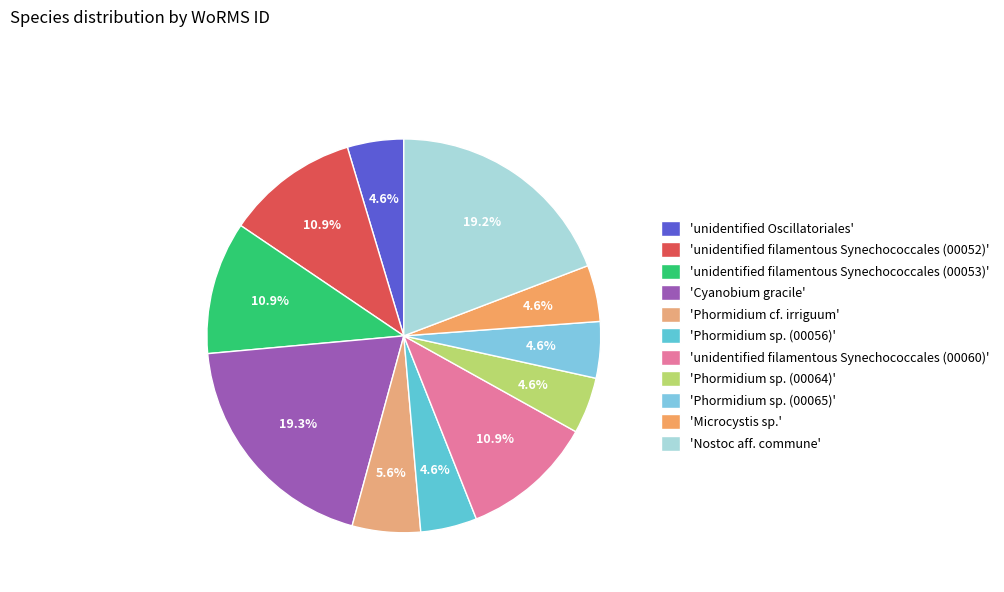

How many slices are in this pie chart?

11